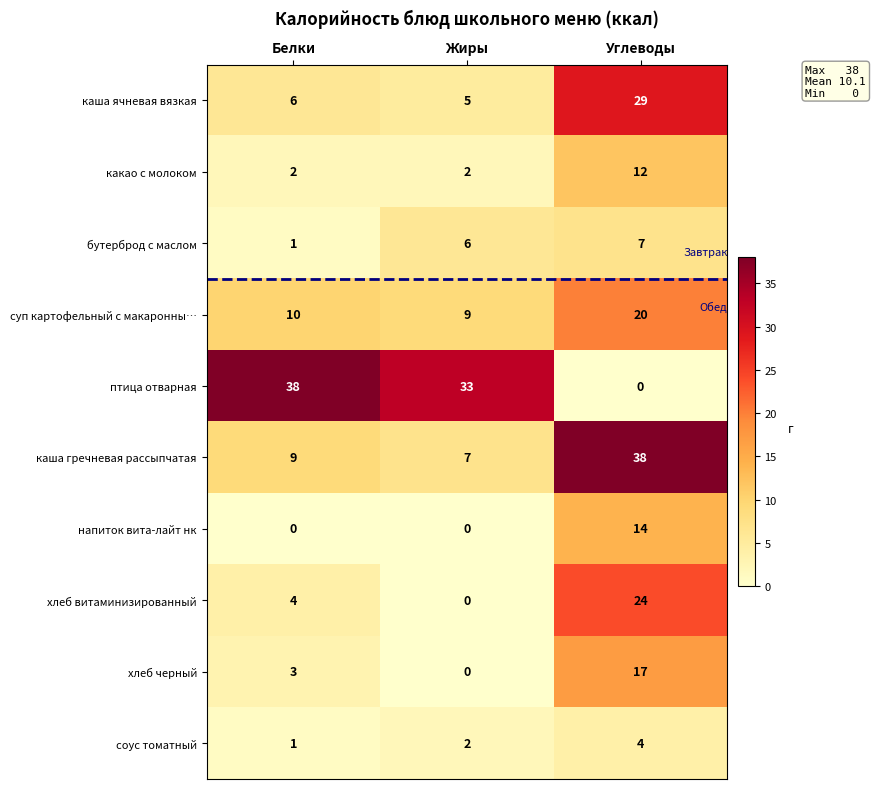

Which series has the largest range (max minus min)?

птица отварная